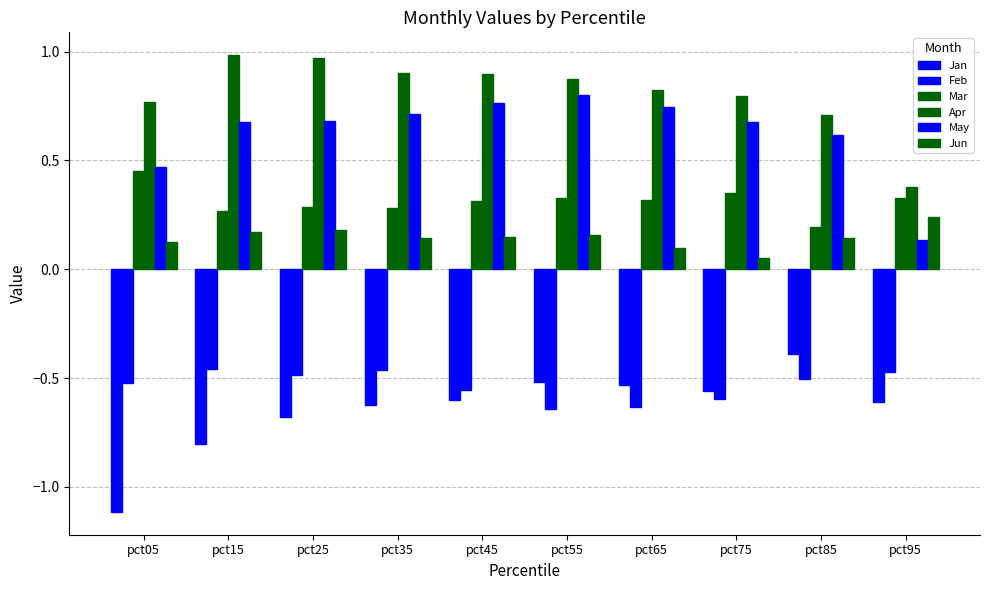

Are the bars horizontal?

No